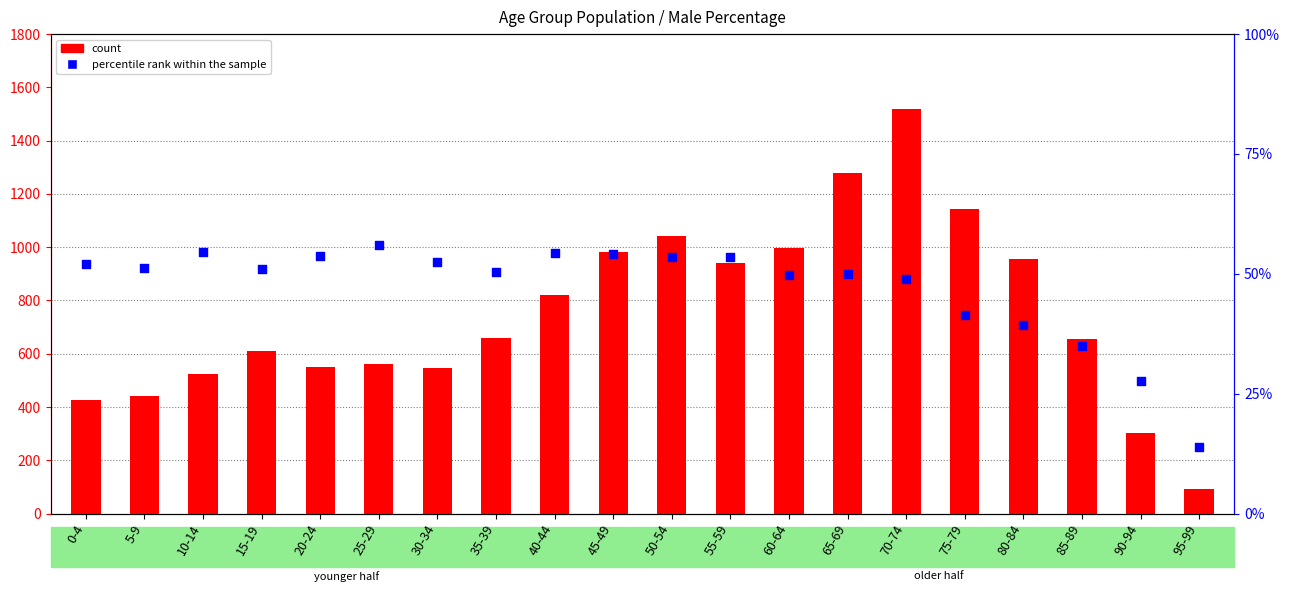

Which series reaches the minimum Y coordinate?

percentile rank within the sample